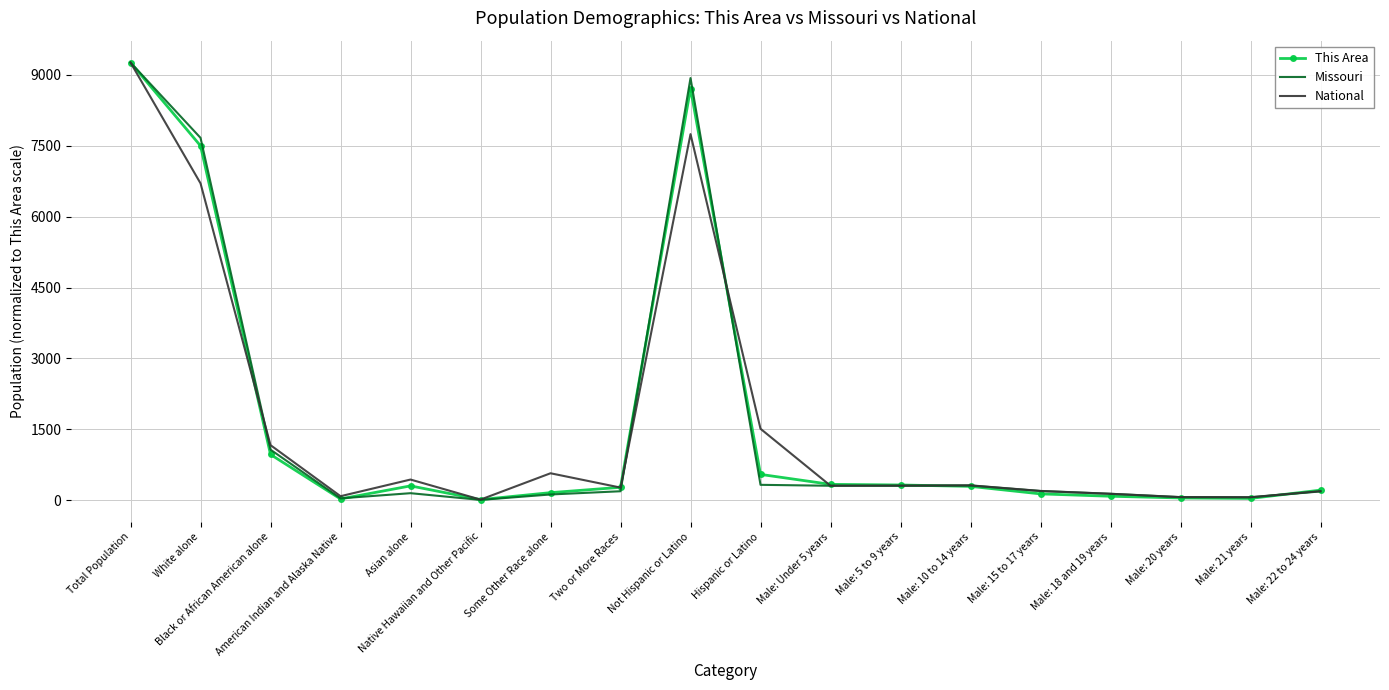

At which label is This Area closest to 4636?

White alone